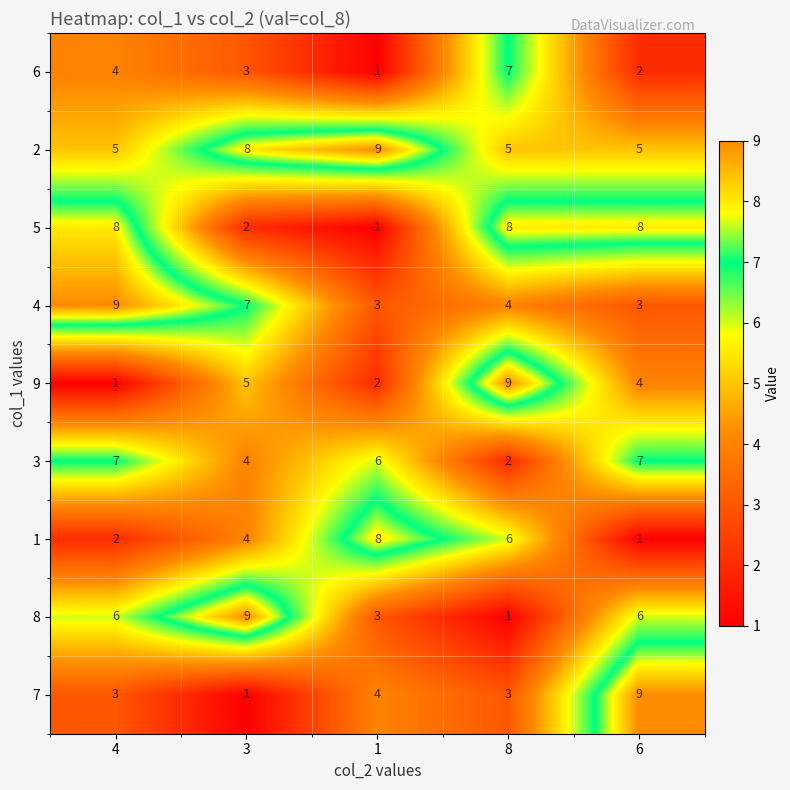

What is the difference between the second highest and second lowest values in the 3 series?

3